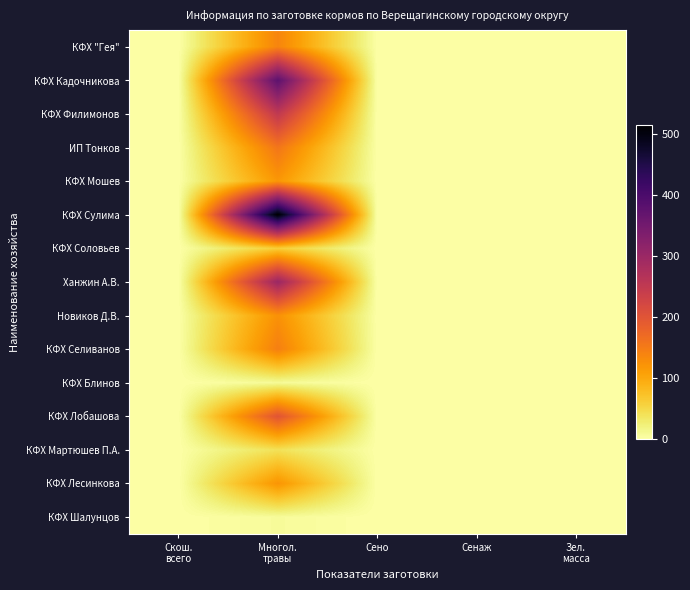

Reading right to left, extract all data points from this chart.

КФХ "Гея": Зел.
масса=0.0	Сенаж=0.0	Сено=0.0	Многол.
травы=138.0	Скош.
всего=0.0
КФХ Кадочникова: Зел.
масса=0.0	Сенаж=0.0	Сено=0.0	Многол.
травы=377.0	Скош.
всего=0.0
КФХ Филимонов: Зел.
масса=0.0	Сенаж=0.0	Сено=0.0	Многол.
травы=250.0	Скош.
всего=0.0
ИП Тонков: Зел.
масса=0.0	Сенаж=0.0	Сено=0.0	Многол.
травы=155.2	Скош.
всего=0.0
КФХ Мошев: Зел.
масса=0.0	Сенаж=0.0	Сено=0.0	Многол.
травы=117.5	Скош.
всего=0.0
КФХ Сулима: Зел.
масса=0.0	Сенаж=0.0	Сено=0.0	Многол.
травы=514.5	Скош.
всего=0.0
КФХ Соловьев: Зел.
масса=0.0	Сенаж=0.0	Сено=0.0	Многол.
травы=60.0	Скош.
всего=0.0
Ханжин А.В.: Зел.
масса=0.0	Сенаж=0.0	Сено=0.0	Многол.
травы=300.0	Скош.
всего=0.0
Новиков Д.В.: Зел.
масса=0.0	Сенаж=0.0	Сено=0.0	Многол.
травы=124.0	Скош.
всего=0.0
КФХ Селиванов: Зел.
масса=0.0	Сенаж=0.0	Сено=0.0	Многол.
травы=144.6	Скош.
всего=0.0
КФХ Блинов: Зел.
масса=0.0	Сенаж=0.0	Сено=0.0	Многол.
травы=8.0	Скош.
всего=0.0
КФХ Лобашова: Зел.
масса=0.0	Сенаж=0.0	Сено=0.0	Многол.
травы=200.0	Скош.
всего=0.0
КФХ Мартюшев П.А.: Зел.
масса=0.0	Сенаж=0.0	Сено=0.0	Многол.
травы=40.0	Скош.
всего=0.0
КФХ Лесинкова: Зел.
масса=0.0	Сенаж=0.0	Сено=0.0	Многол.
травы=120.0	Скош.
всего=0.0
КФХ Шалунцов: Зел.
масса=0.0	Сенаж=0.0	Сено=0.0	Многол.
травы=6.5	Скош.
всего=0.0